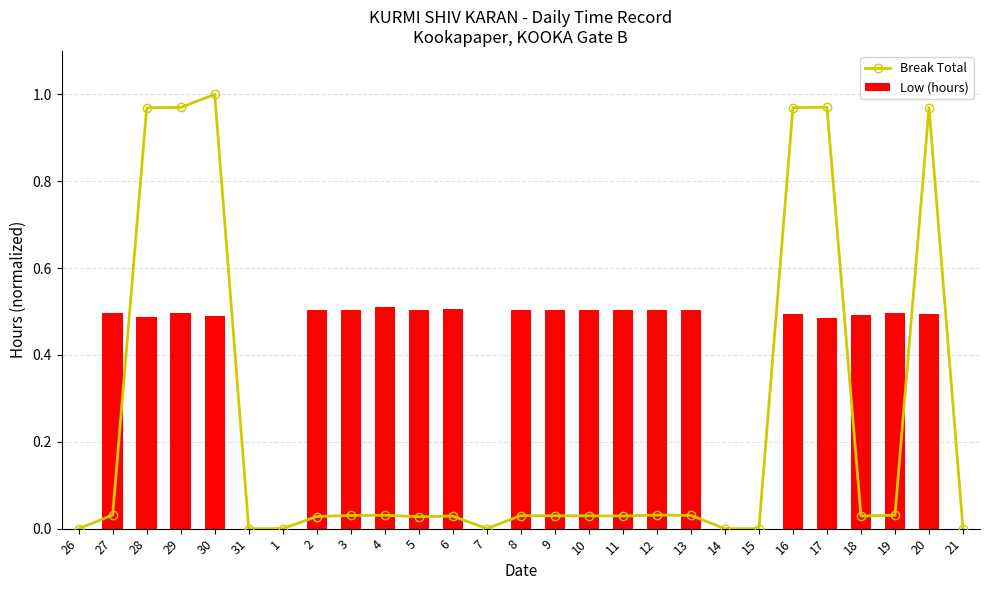

What is the difference between the maximum and minimum values in the Low (hours) series?

0.5